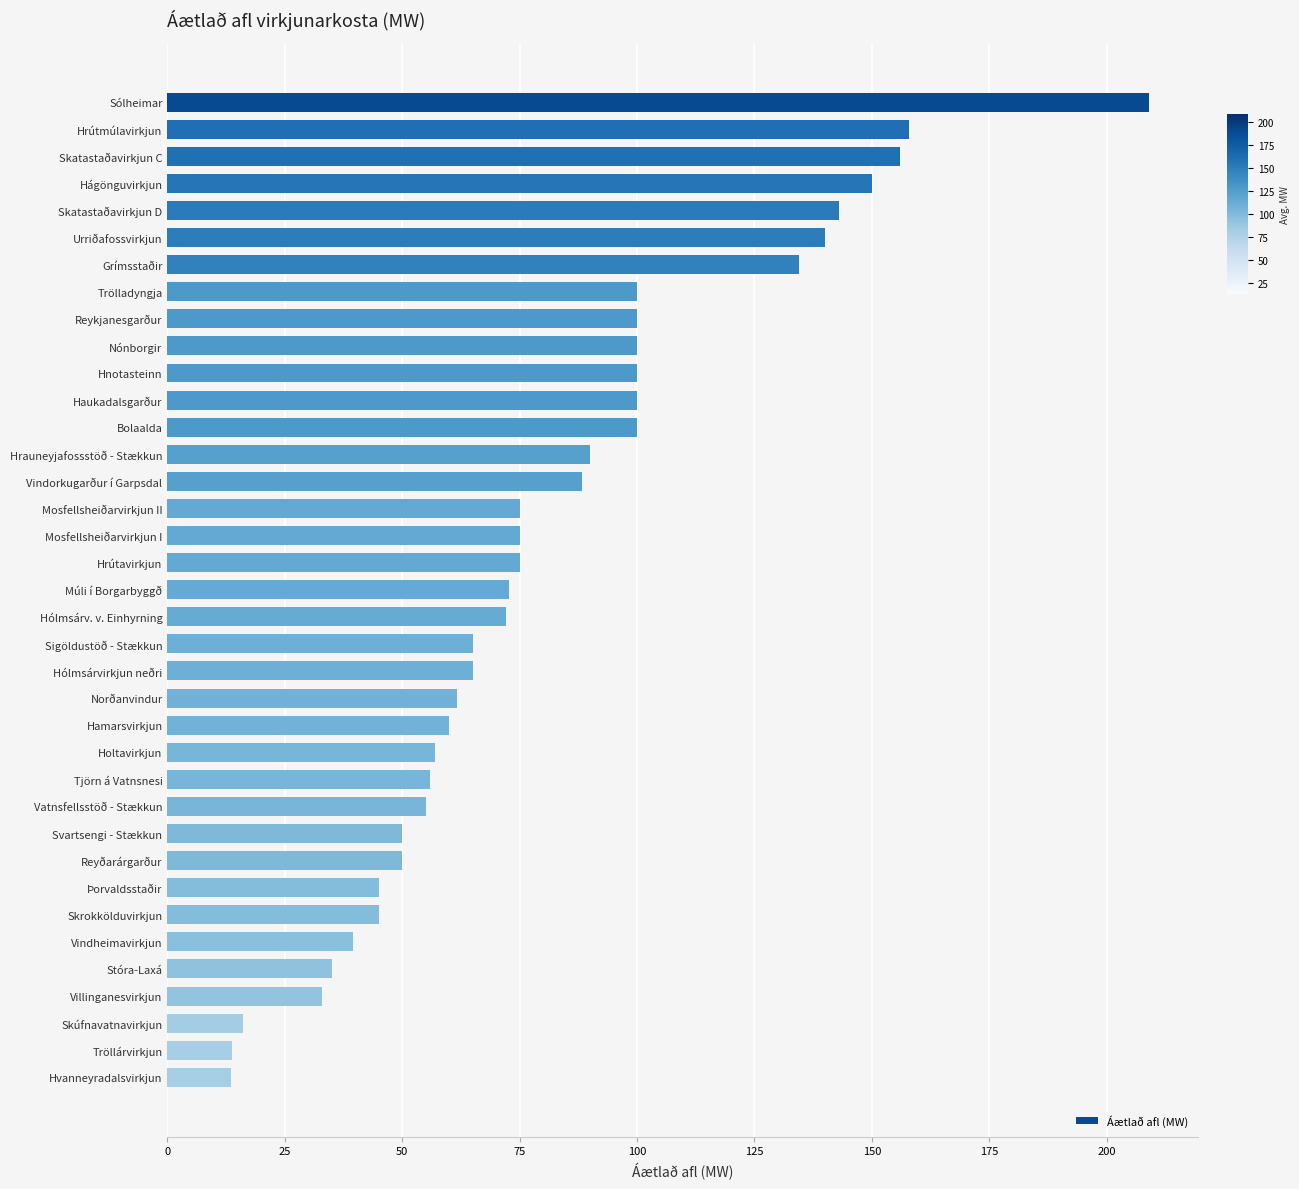

What is the change in value from Bolaalda to Mosfellsheiðarvirkjun II?

-25.0